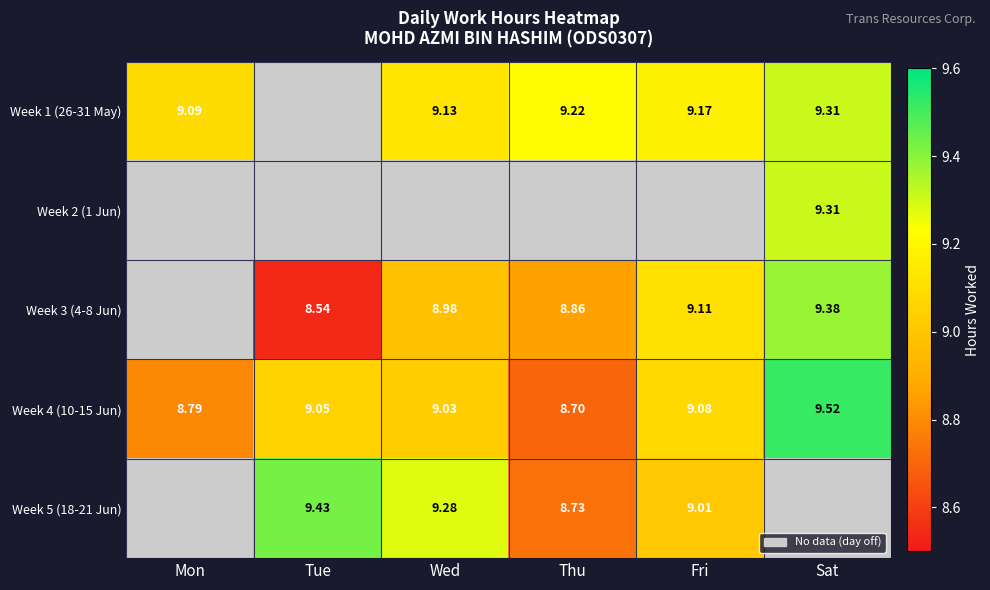

Is the value of Week 5 (18-21 Jun) at Wed greater than the value of Week 4 (10-15 Jun) at Thu?

Yes